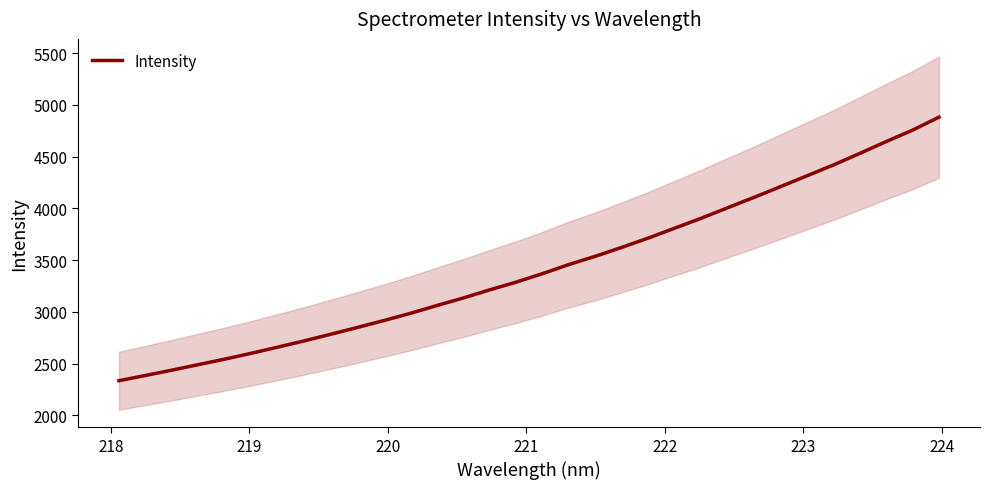

What is the highest value of the Intensity series?

4881.9